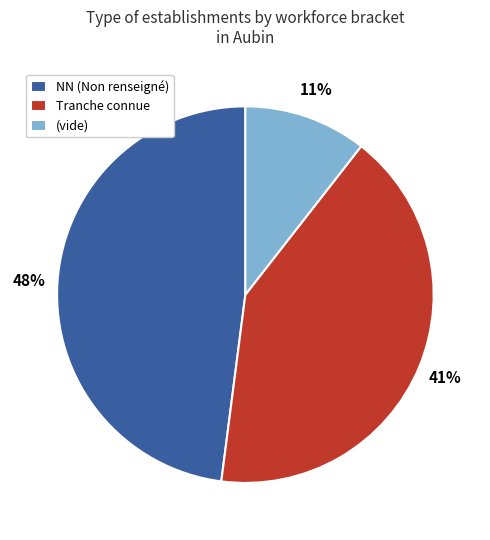

Which has a higher value, NN (Non renseigné) or (vide)?

NN (Non renseigné)